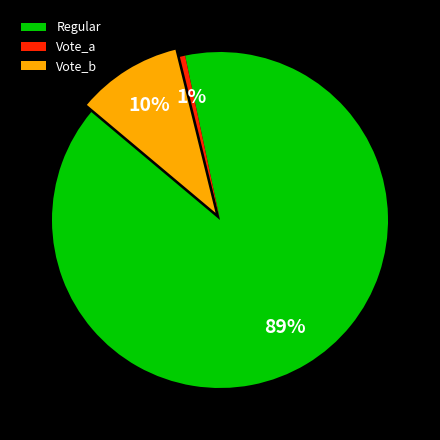

Is it true that Vote_b is 5% of the pie?

False